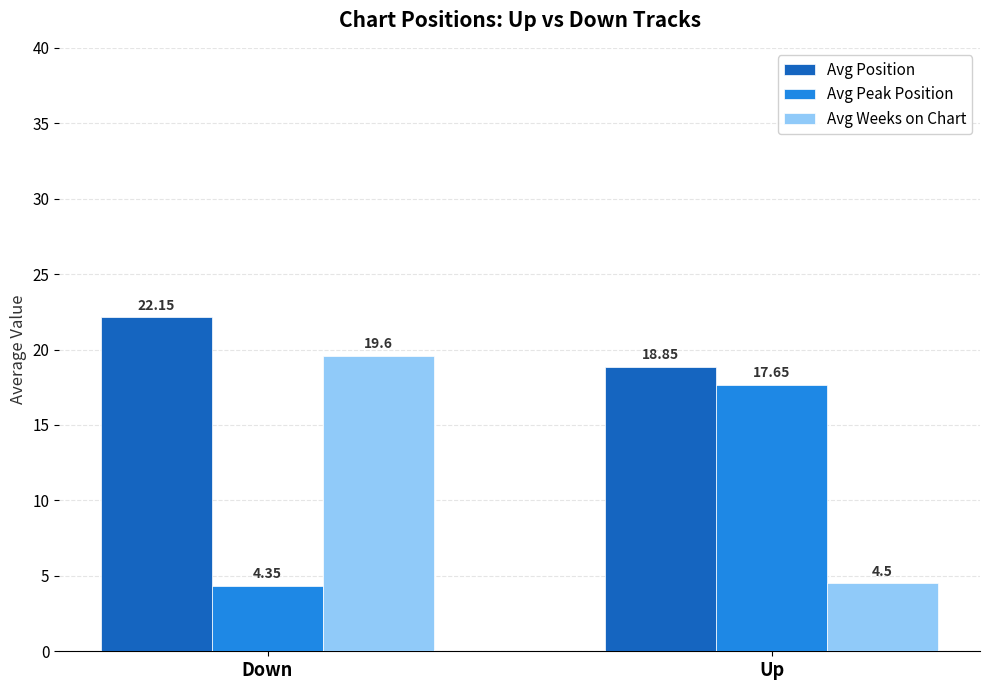

Where is Avg Position nearest to the value 20?

Up